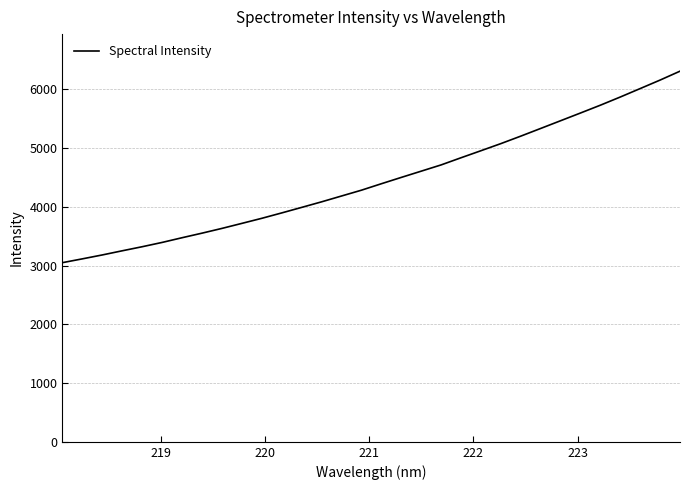

What is the greatest value displayed?

6309.8